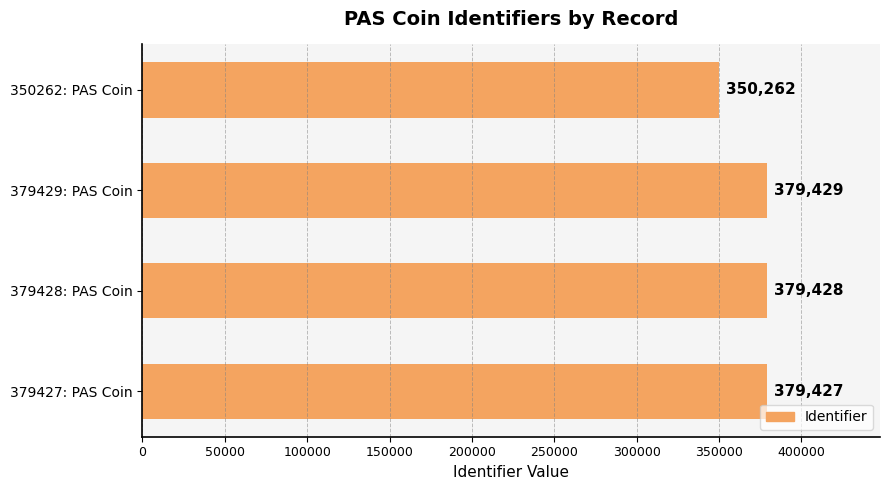

Reading bottom to top, transcribe all the data shown in this chart.

379427	379428	379429	350262